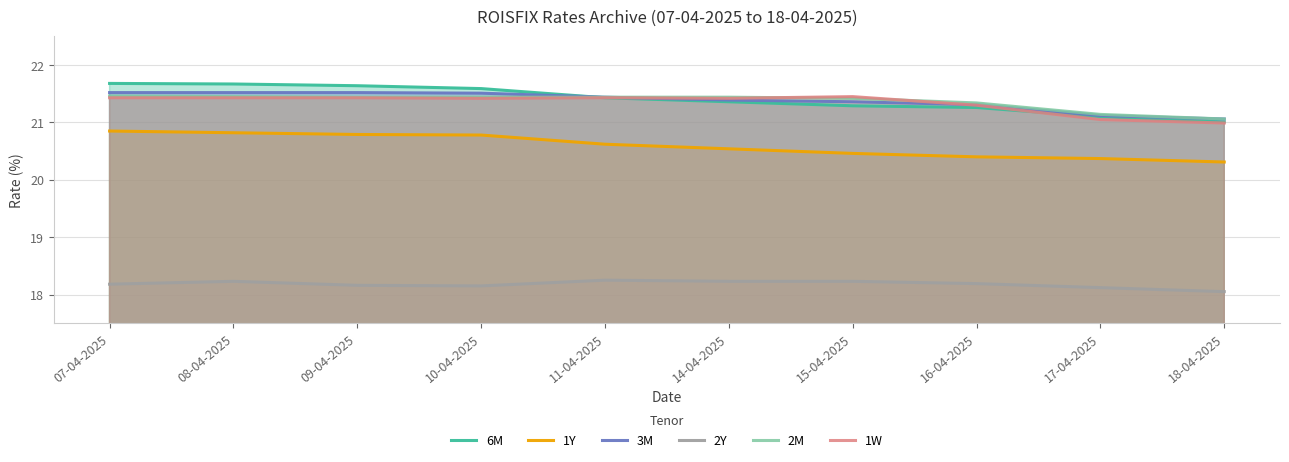

The value of 1W at 11-04-2025 is 32.9. True or false?

False